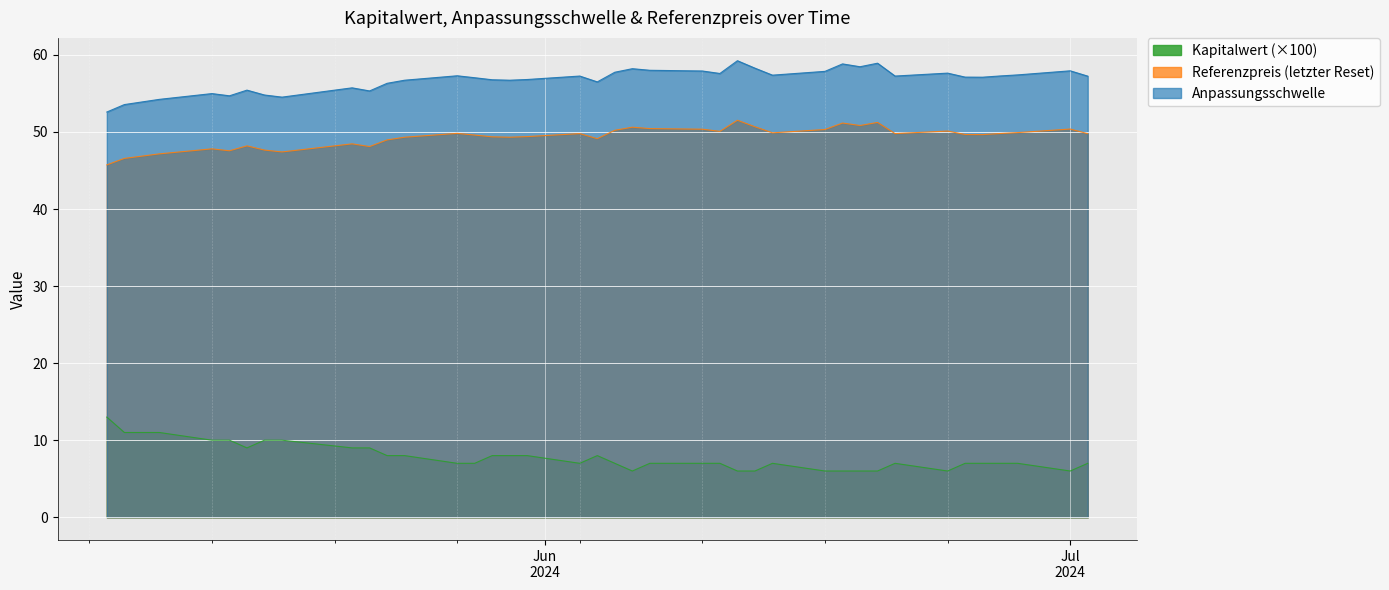

What is the lowest value of the Kapitalwert (×100) series?

6.0